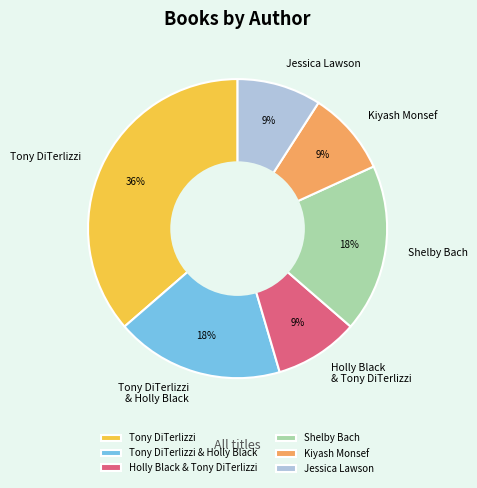

Between Tony DiTerlizzi & Holly Black and Kiyash Monsef, which is larger?

Tony DiTerlizzi & Holly Black